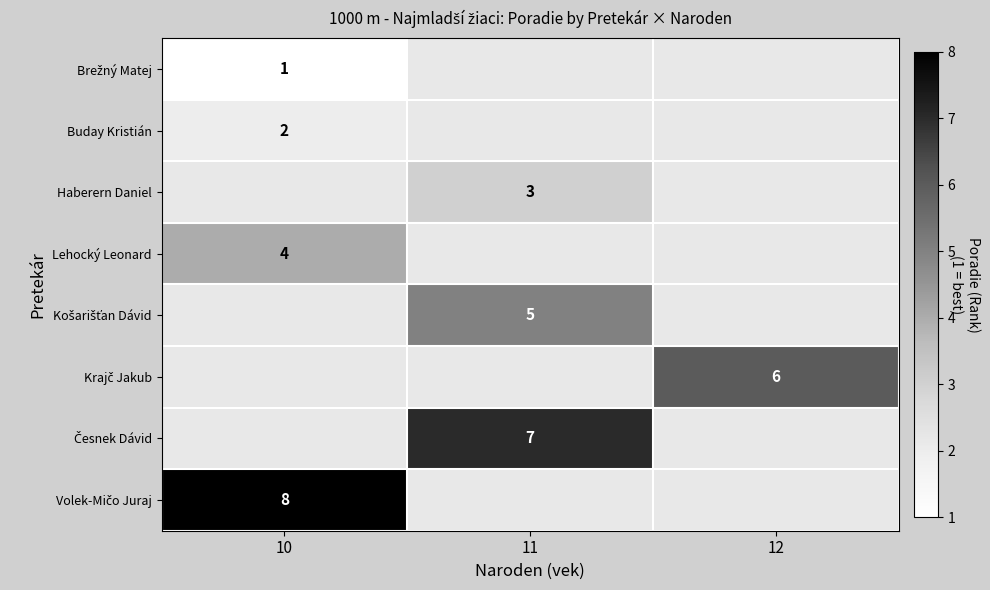

The value of Buday Kristián at 10 is 0.7. True or false?

False